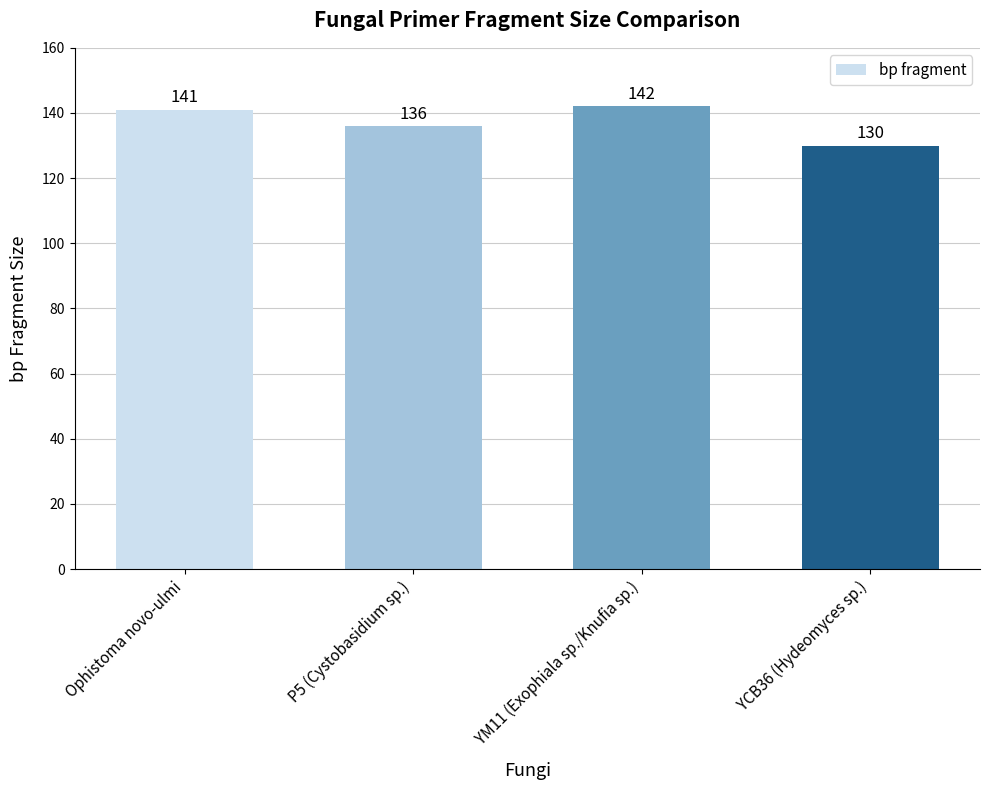

At which label is the value closest to 136?

P5 (Cystobasidium sp.)